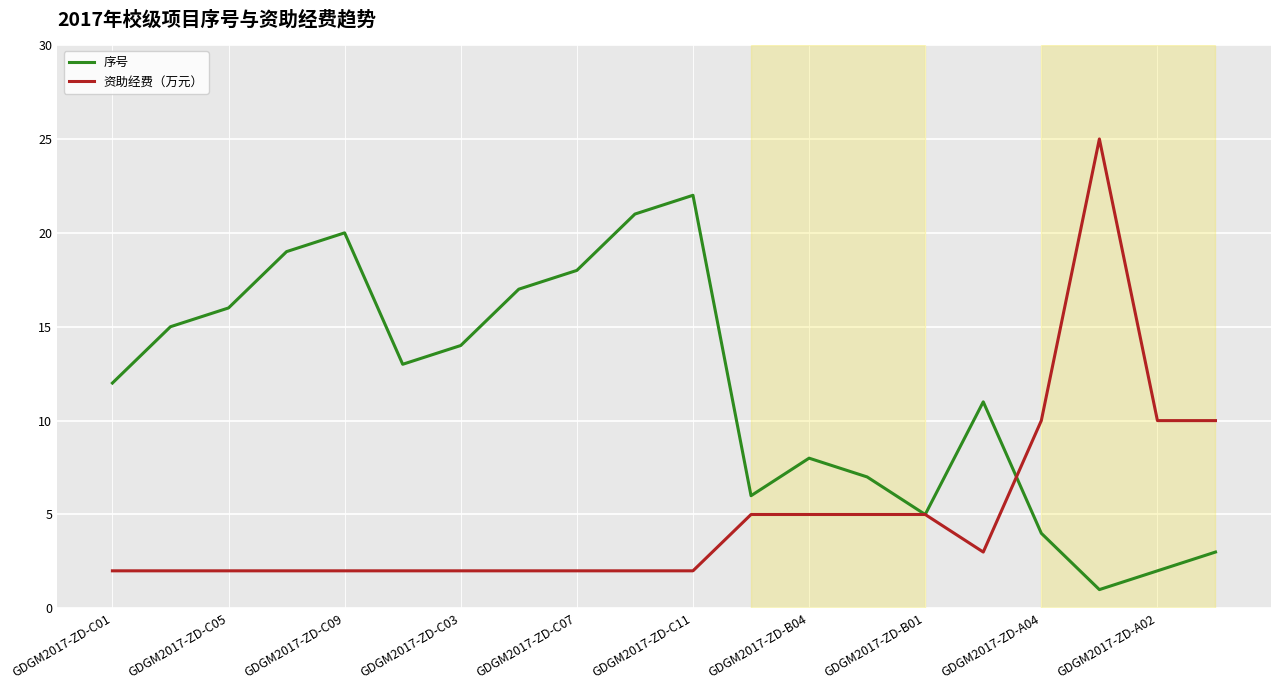

Which series has the largest total across all categories?

序号